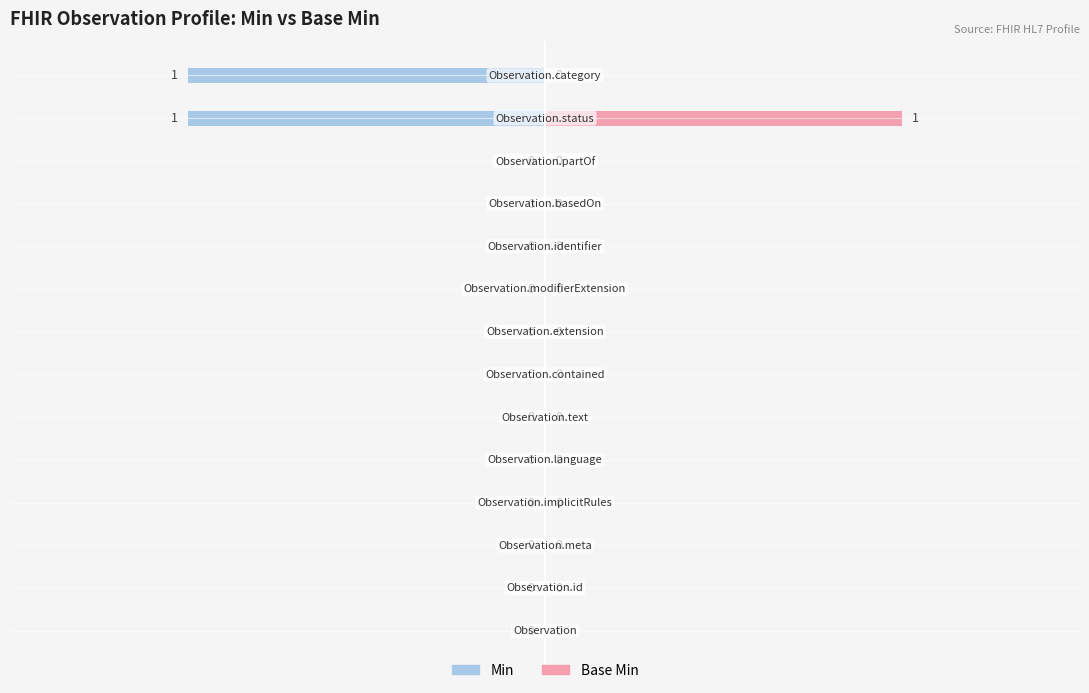

Reading left to right, extract all data points from this chart.

Min: 0	0	0	0	0	0	0	0	0	0	0	0	-1	-1
Base Min: 0	0	0	0	0	0	0	0	0	0	0	0	1	0